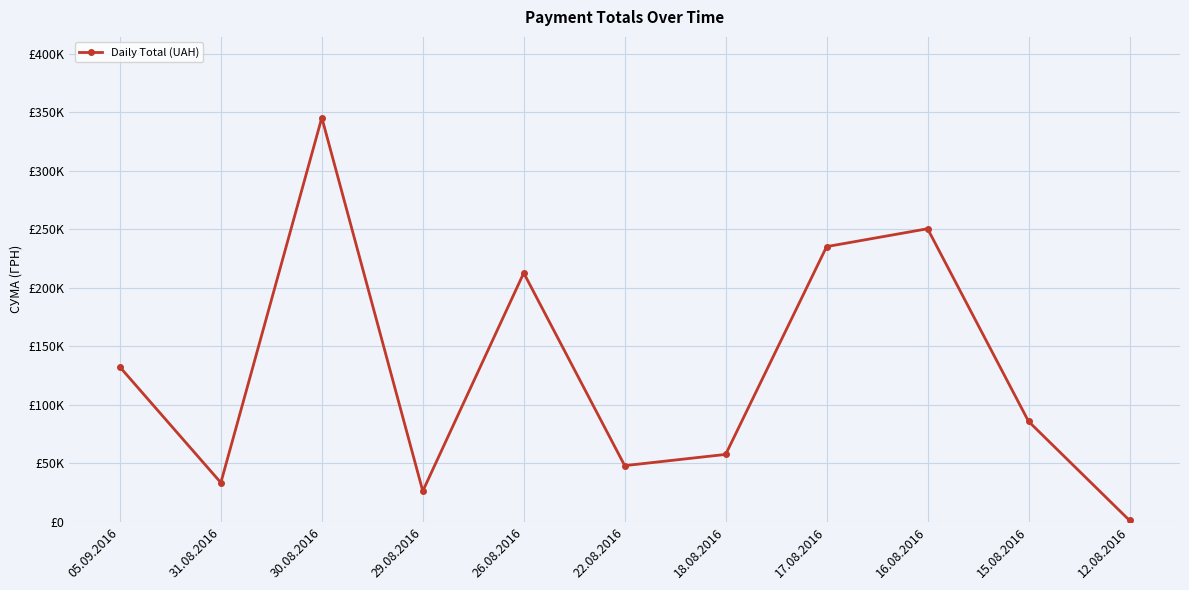

Is it true that the value at 18.08.2016 is 57436.1?

True